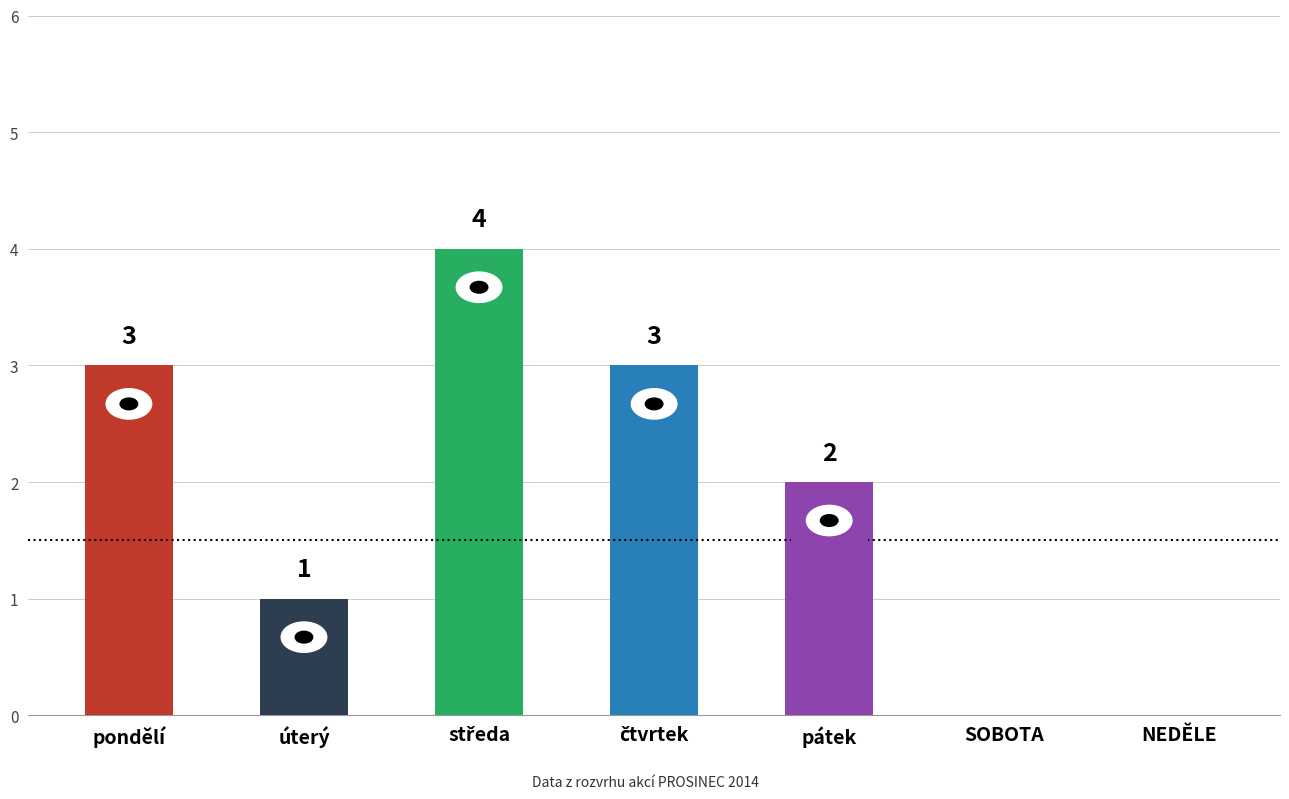

The value at úterý is 2. True or false?

False